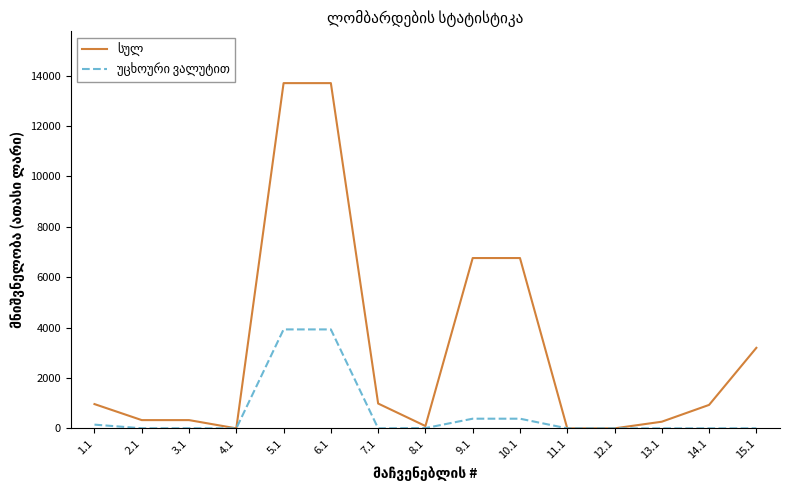

What is the spread (max minus min) of values at 7.1?

985.2